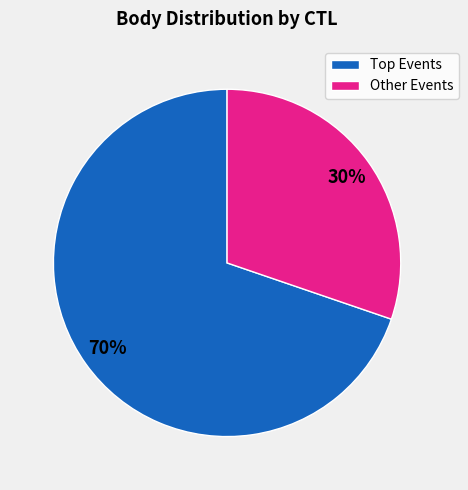

True or false: Other Events accounts for 20% of the total.

False